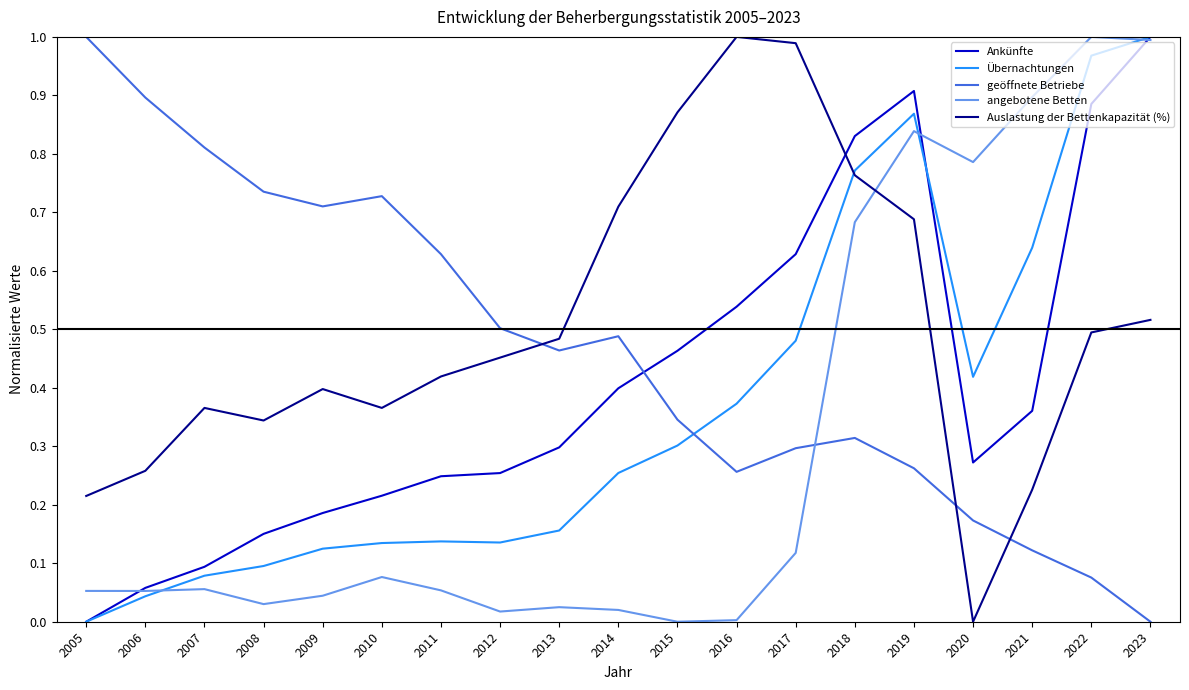

Between 2008 and 2021, which series saw the biggest shift?

angebotene Betten